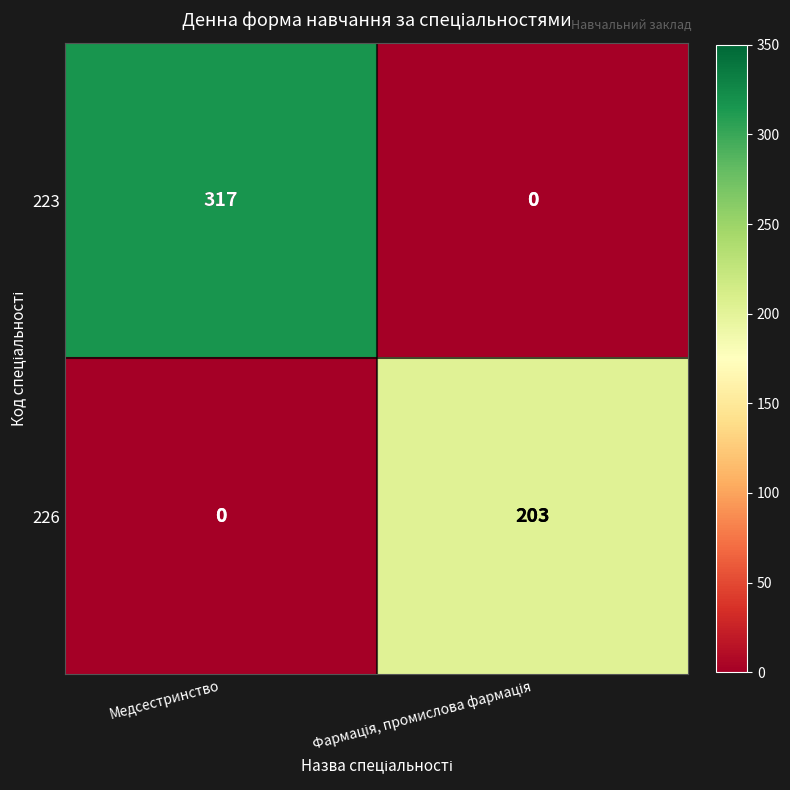

Rank the series by their maximum value, from lowest to highest.

226, 223